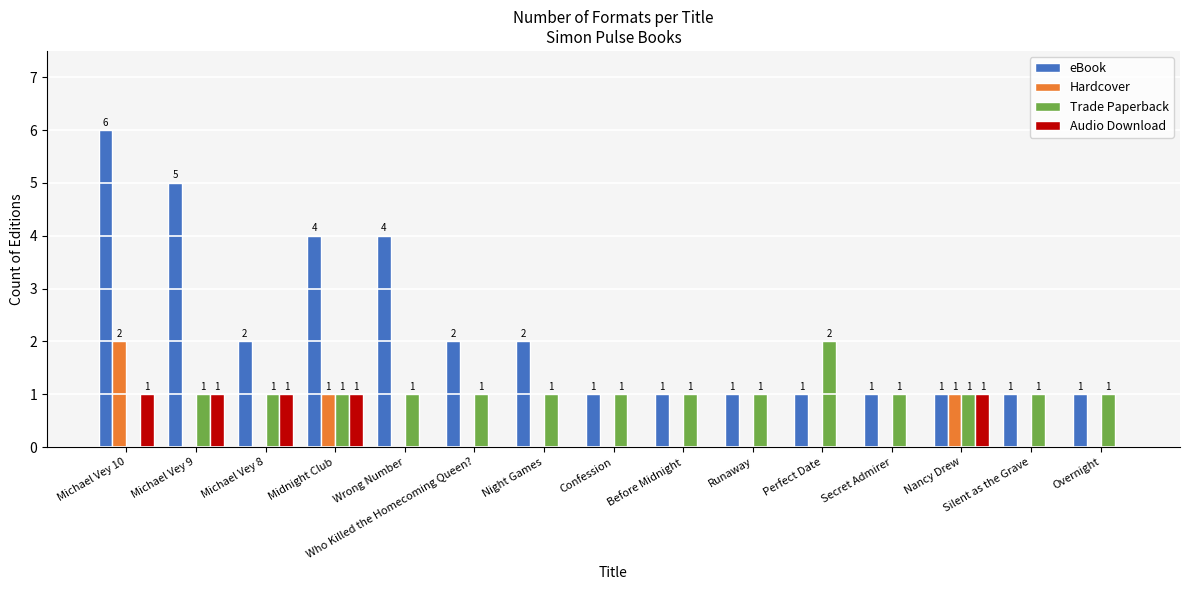

Reading left to right, transcribe all the data shown in this chart.

eBook: Michael Vey 10=6	Michael Vey 9=5	Michael Vey 8=2	Midnight Club=4	Wrong Number=4	Who Killed the Homecoming Queen?=2	Night Games=2	Confession=1	Before Midnight=1	Runaway=1	Perfect Date=1	Secret Admirer=1	Nancy Drew=1	Silent as the Grave=1	Overnight=1
Hardcover: Michael Vey 10=2	Michael Vey 9=0	Michael Vey 8=0	Midnight Club=1	Wrong Number=0	Who Killed the Homecoming Queen?=0	Night Games=0	Confession=0	Before Midnight=0	Runaway=0	Perfect Date=0	Secret Admirer=0	Nancy Drew=1	Silent as the Grave=0	Overnight=0
Trade Paperback: Michael Vey 10=0	Michael Vey 9=1	Michael Vey 8=1	Midnight Club=1	Wrong Number=1	Who Killed the Homecoming Queen?=1	Night Games=1	Confession=1	Before Midnight=1	Runaway=1	Perfect Date=2	Secret Admirer=1	Nancy Drew=1	Silent as the Grave=1	Overnight=1
Audio Download: Michael Vey 10=1	Michael Vey 9=1	Michael Vey 8=1	Midnight Club=1	Wrong Number=0	Who Killed the Homecoming Queen?=0	Night Games=0	Confession=0	Before Midnight=0	Runaway=0	Perfect Date=0	Secret Admirer=0	Nancy Drew=1	Silent as the Grave=0	Overnight=0